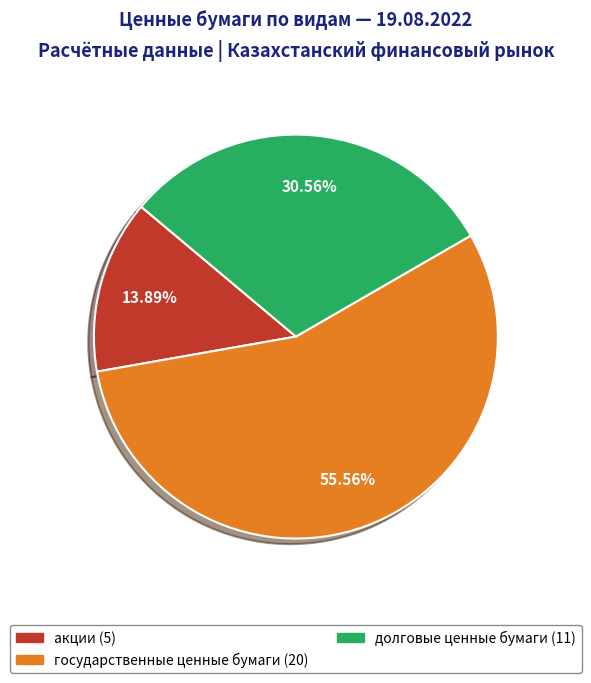

What is the smallest slice in the pie chart?

акции